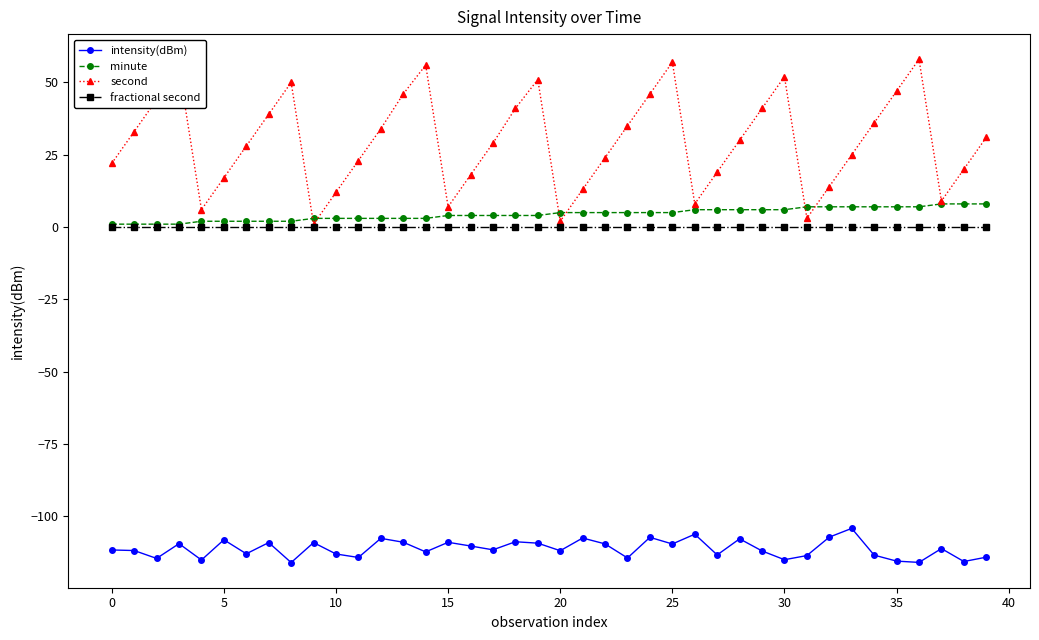

True or false: intensity(dBm) has more than 0 points higher than both neighbors.

True